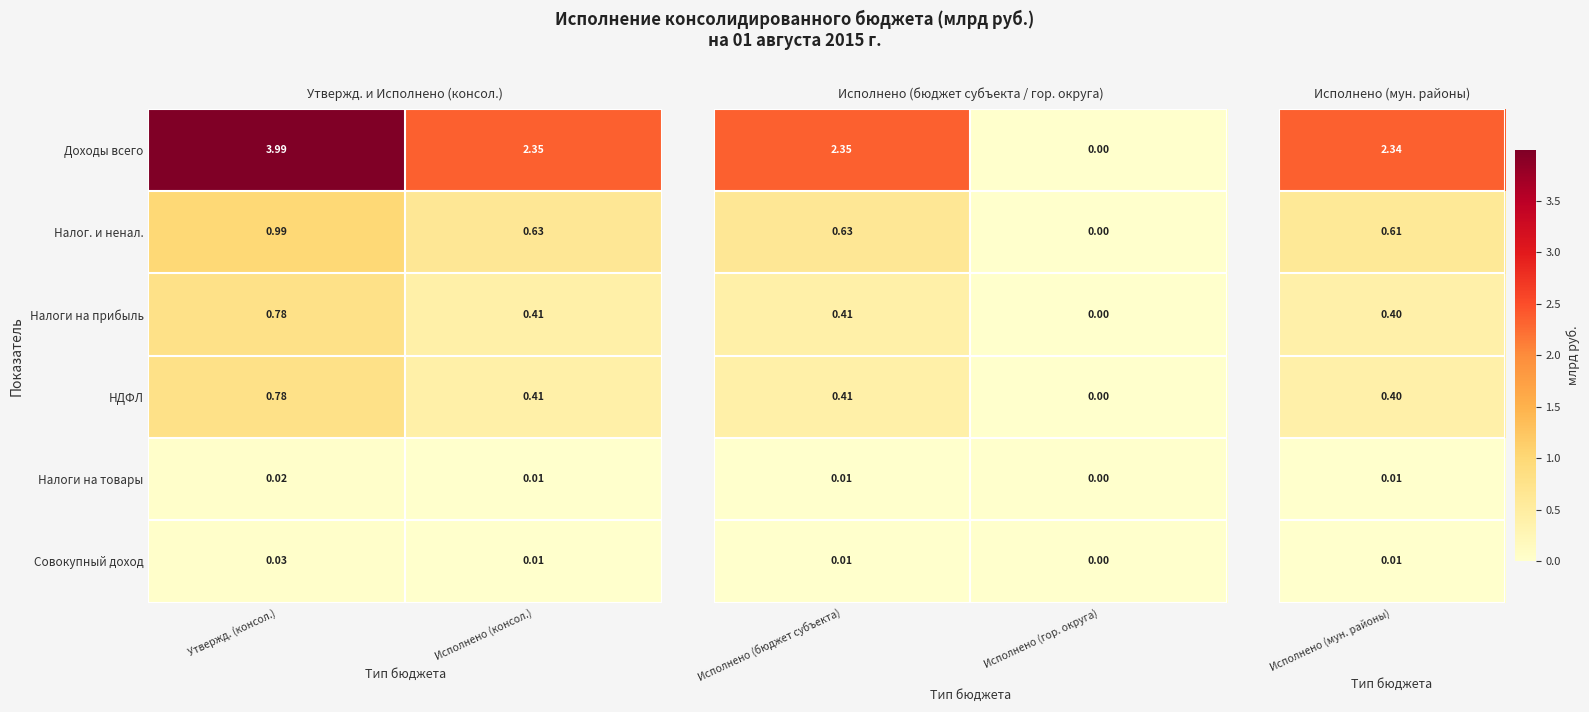

Which category has the lowest value in the НДФЛ series?

Исполнено (консол.)